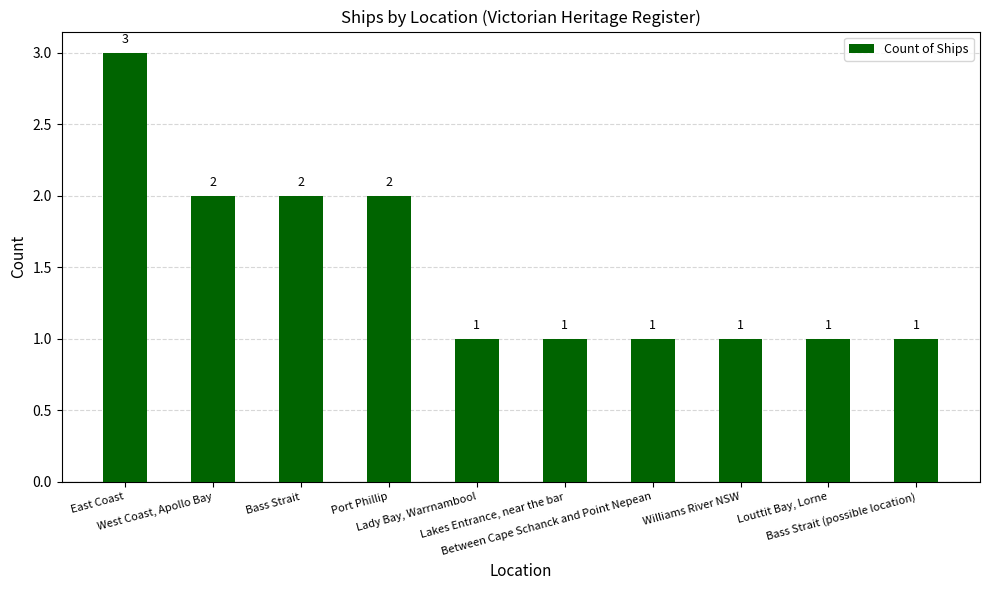

What is the ratio of the value at Williams River NSW to the value at Louttit Bay, Lorne?

1.0